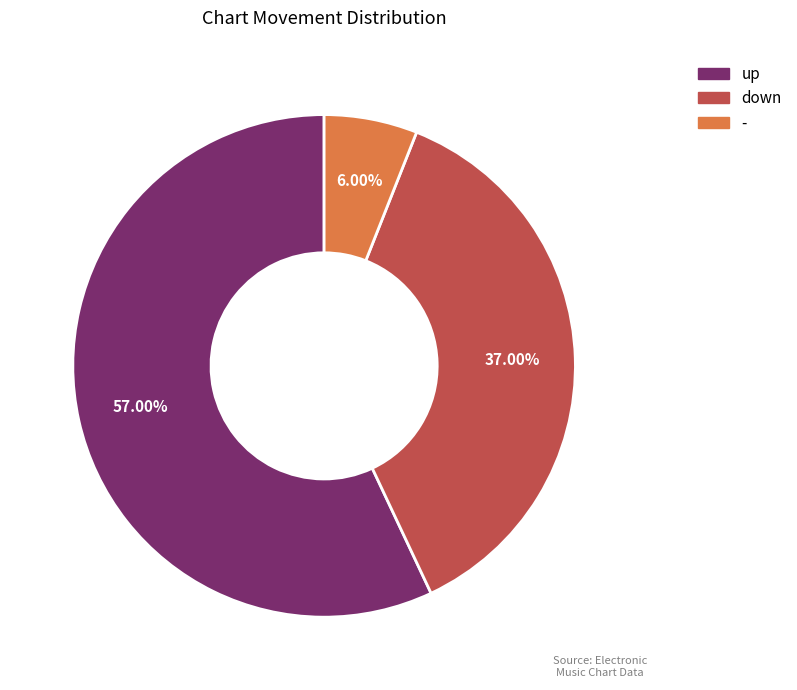

Rank the categories by value from lowest to highest.

-, down, up